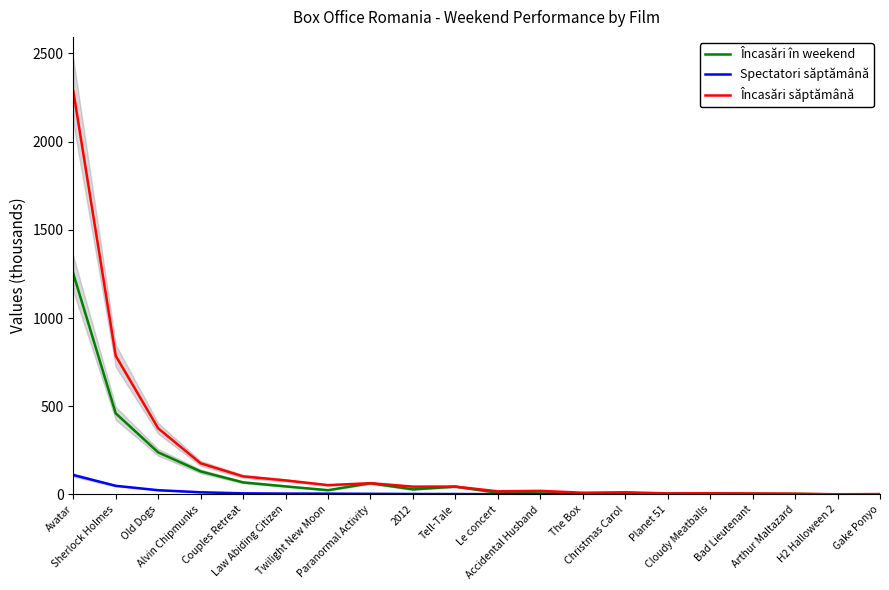

How many values in the Încasări în weekend series are below 24?

10